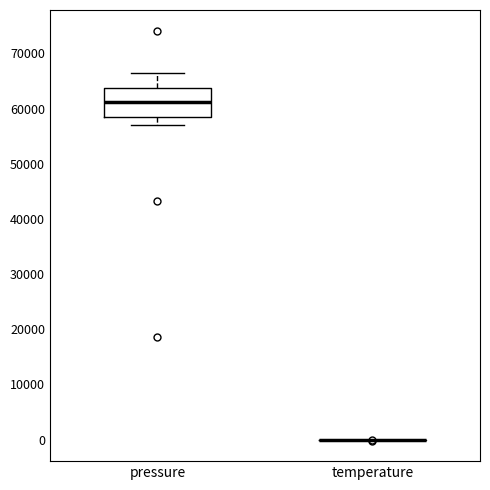

Comparing the boxes themselves (not the whiskers), which one is the tallest?

pressure